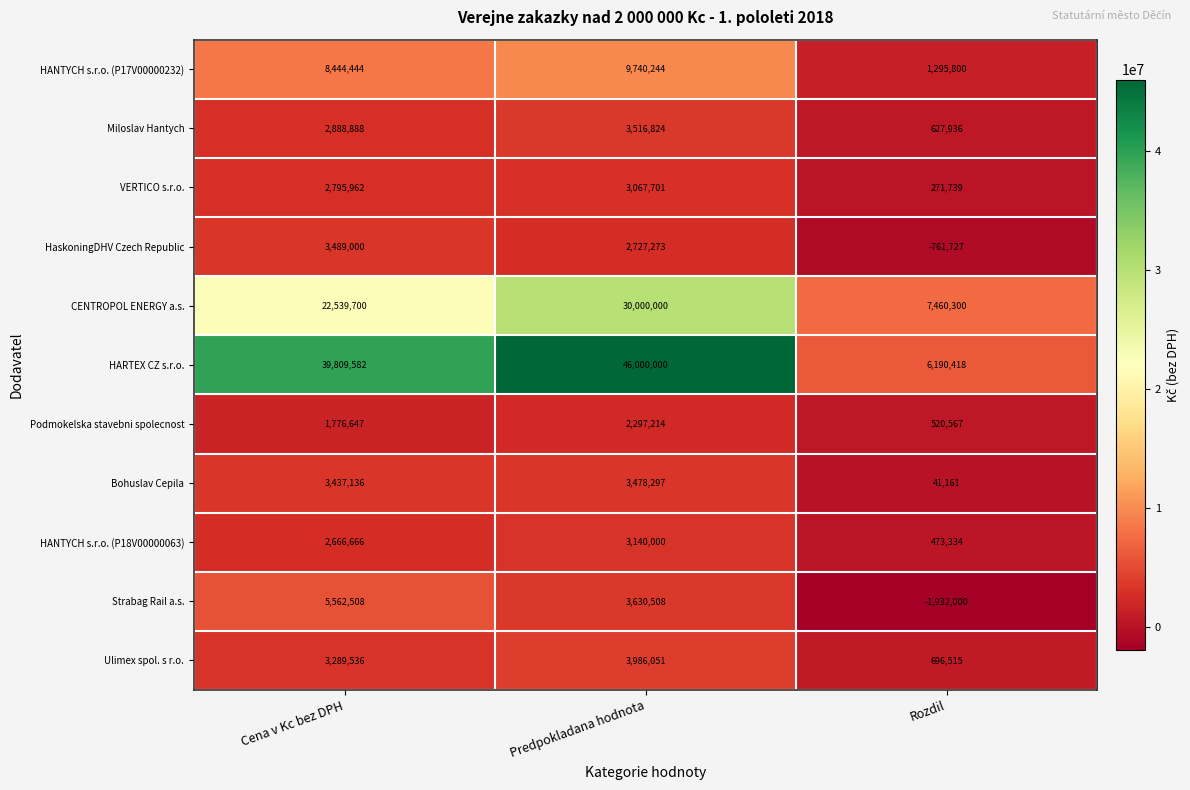

True or false: Bohuslav Cepila has a value of 3437136 at Cena v Kc bez DPH.

True